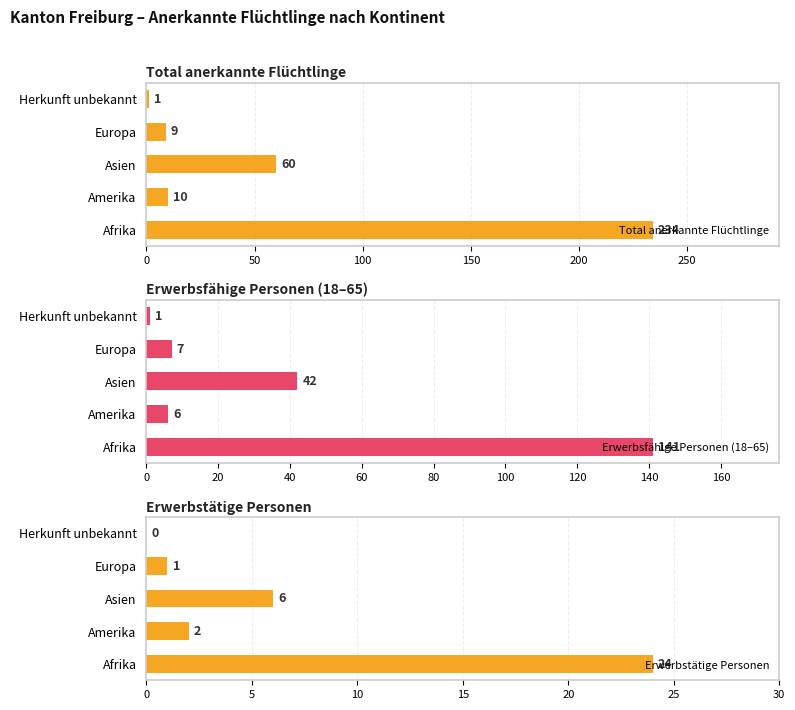

What is the total value across all series at 0?

399